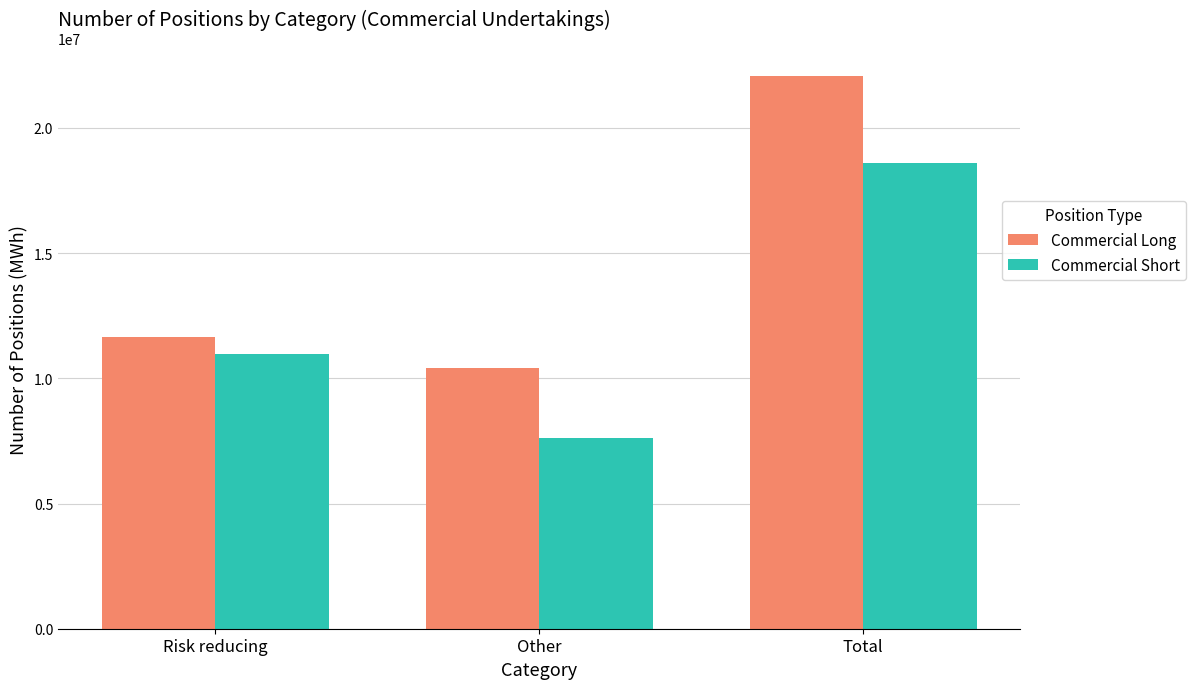

What is the spread (max minus min) of values at Total?

3472577